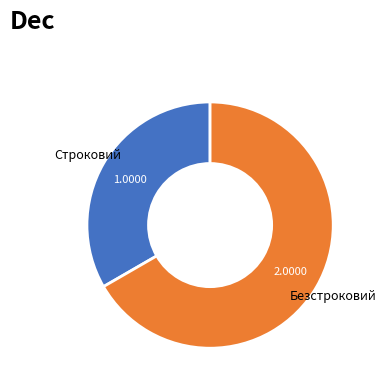

Rank the categories by value from highest to lowest.

Безстроковий, Строковий